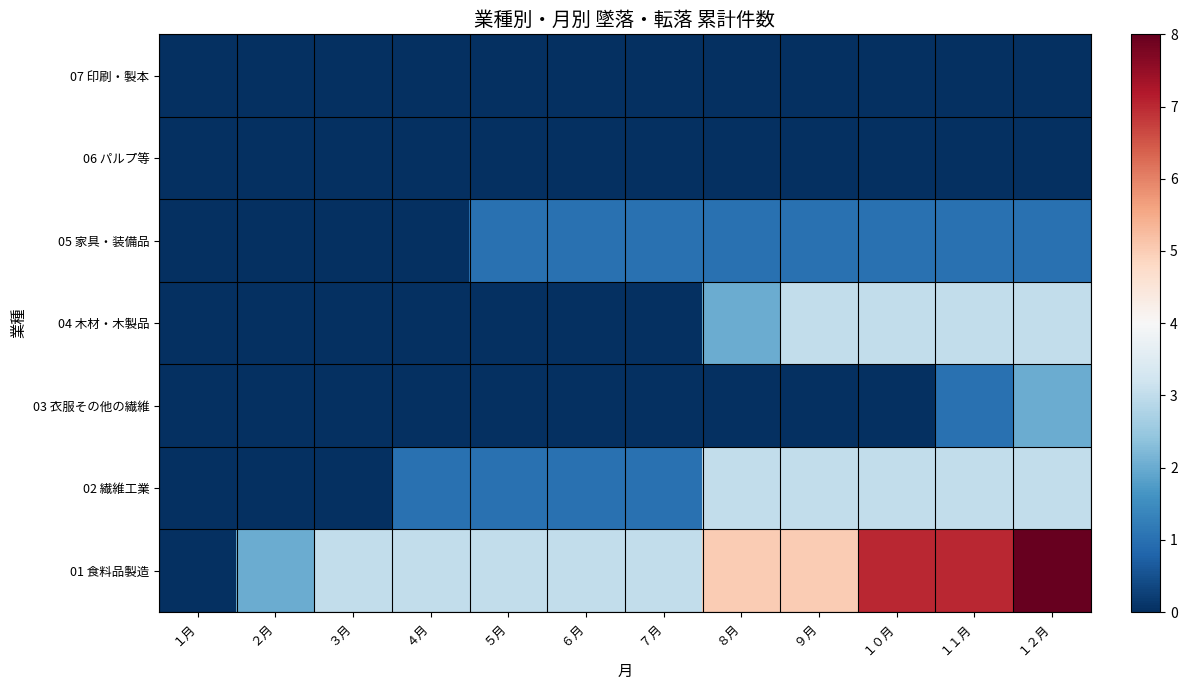

List the series in order of their peak value, lowest first.

06 パルプ等, 07 印刷・製本, 05 家具・装備品, 03 衣服その他の繊維, 02 繊維工業, 04 木材・木製品, 01 食料品製造